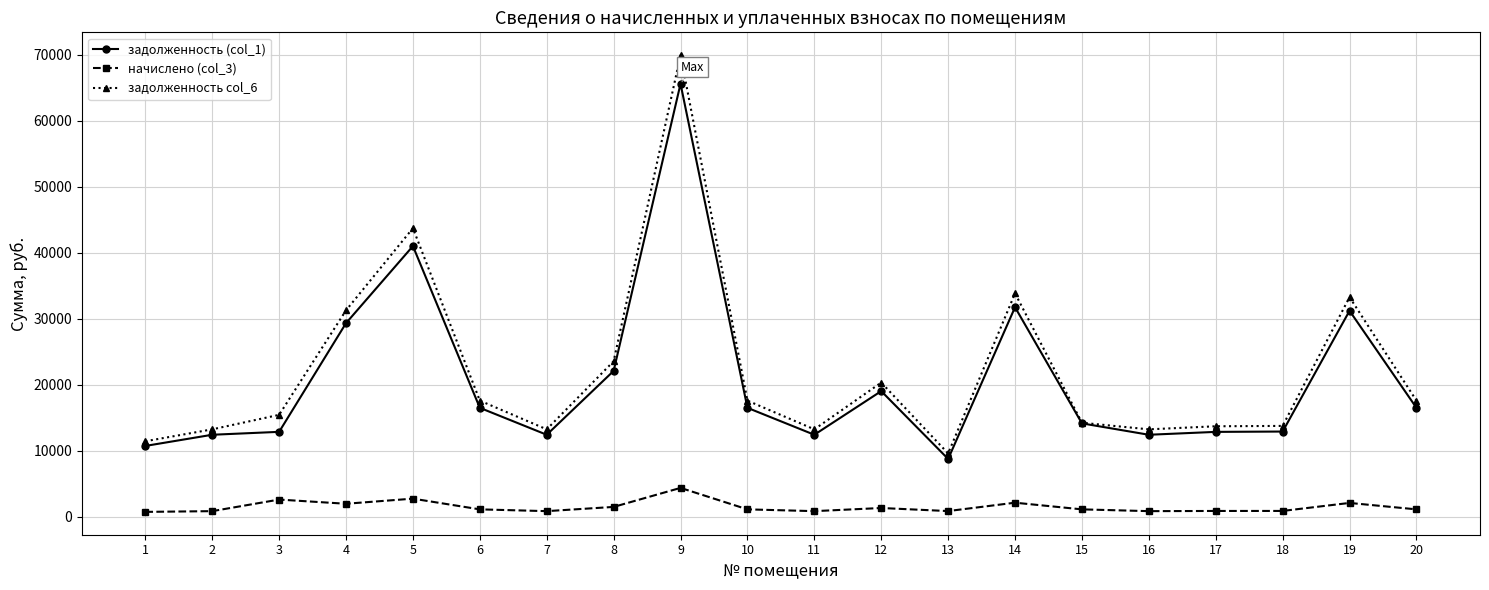

Is it true that задолженность (col_1) equals 23431.3 at 10?

False